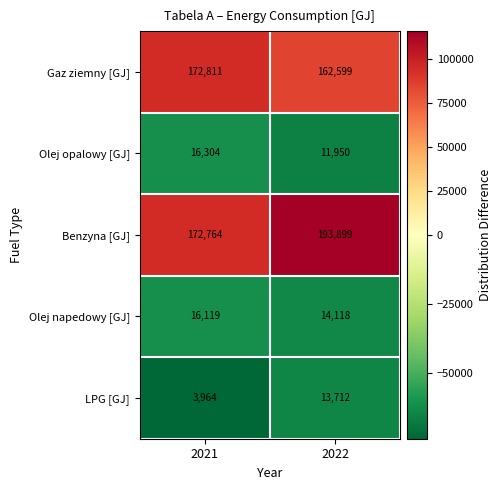

Which series has the largest total across all categories?

Benzyna [GJ]